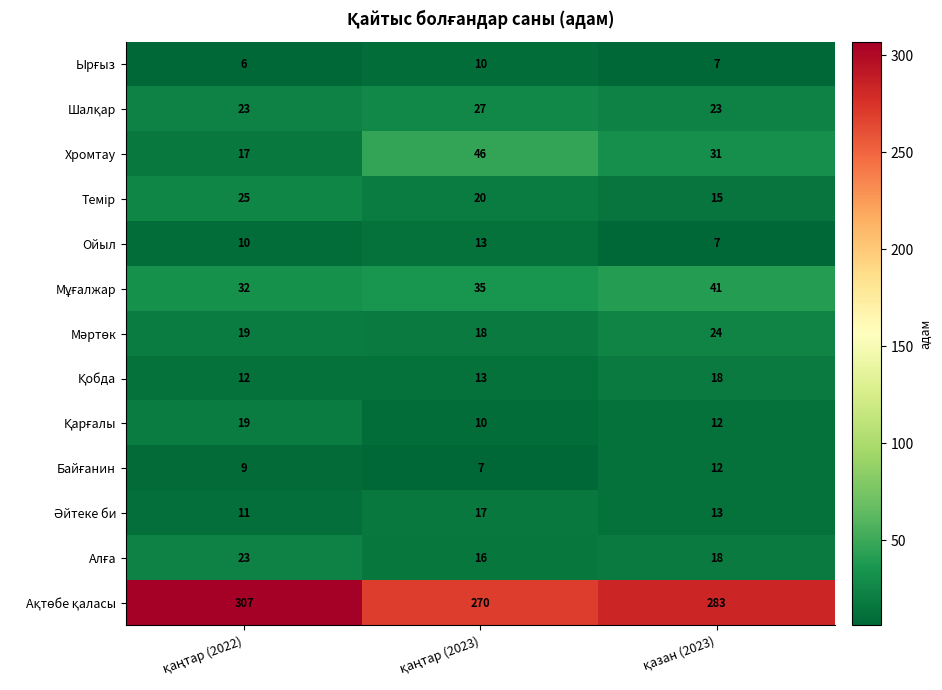

What is the minimum value for Хромтау?

17